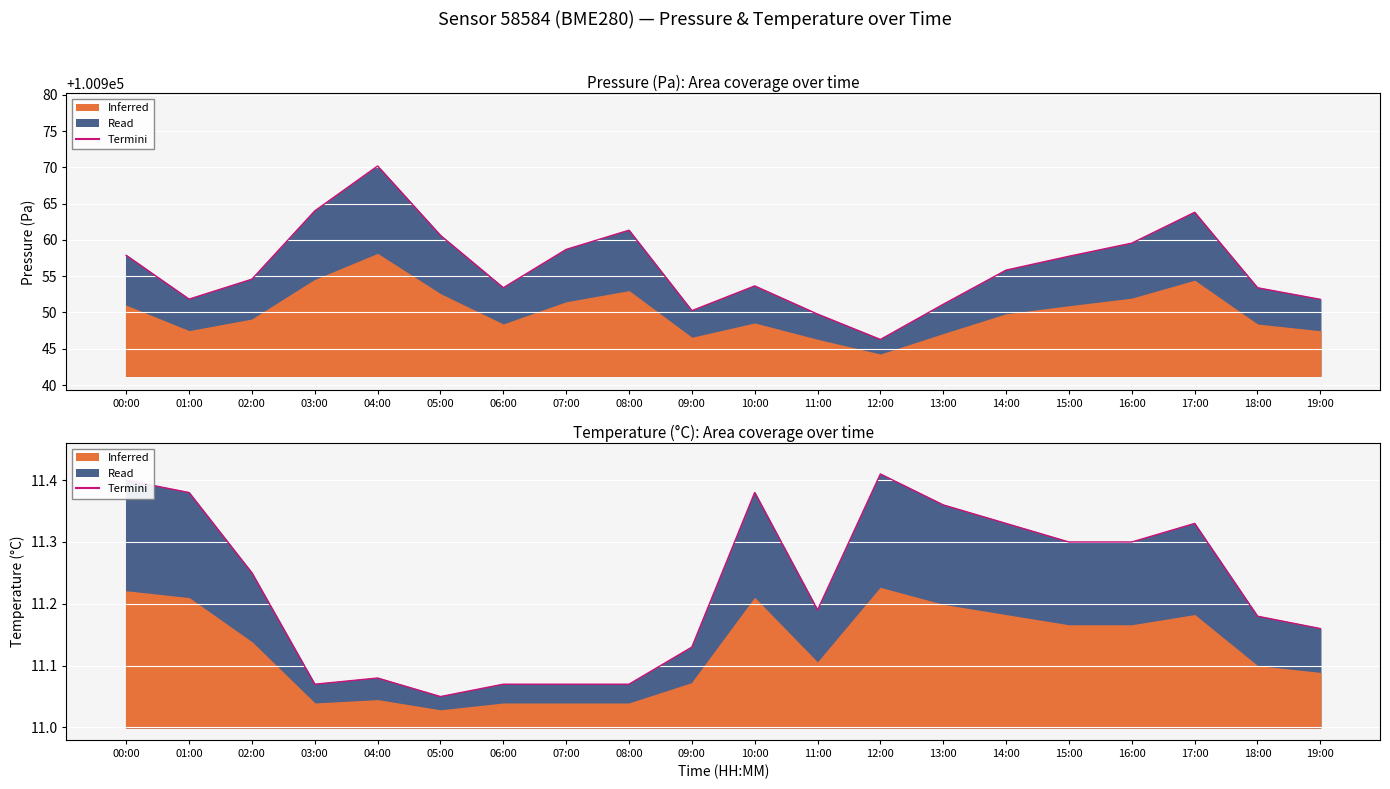

Which series has the widest spread of values?

pressure